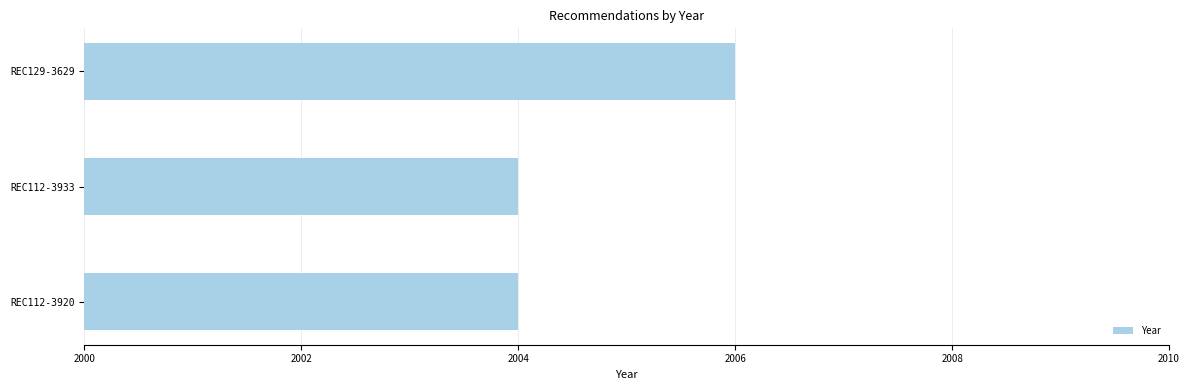

Reading top to bottom, transcribe all the data shown in this chart.

2006	2004	2004